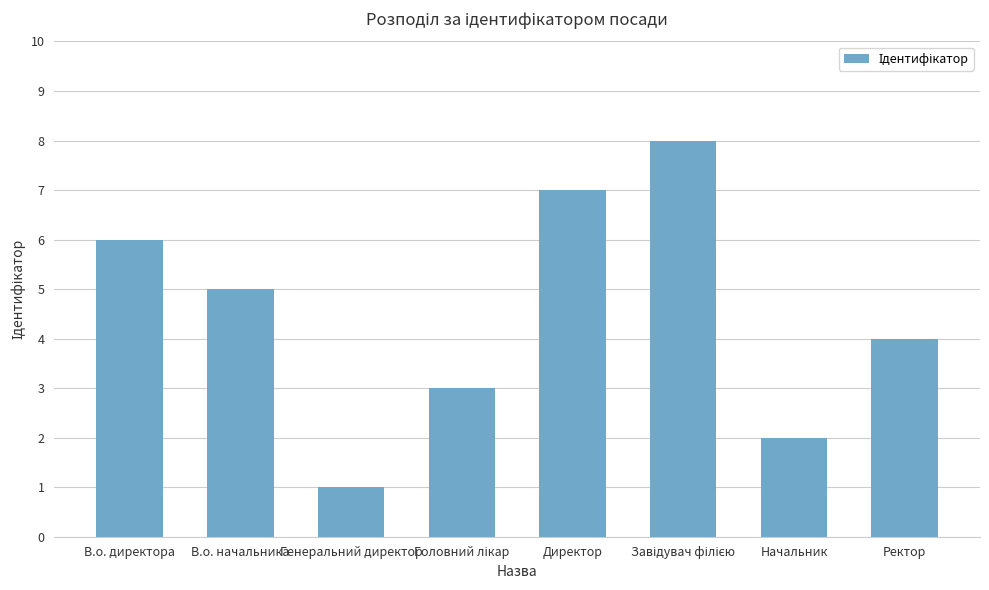

Count the number of categories in the chart.

8